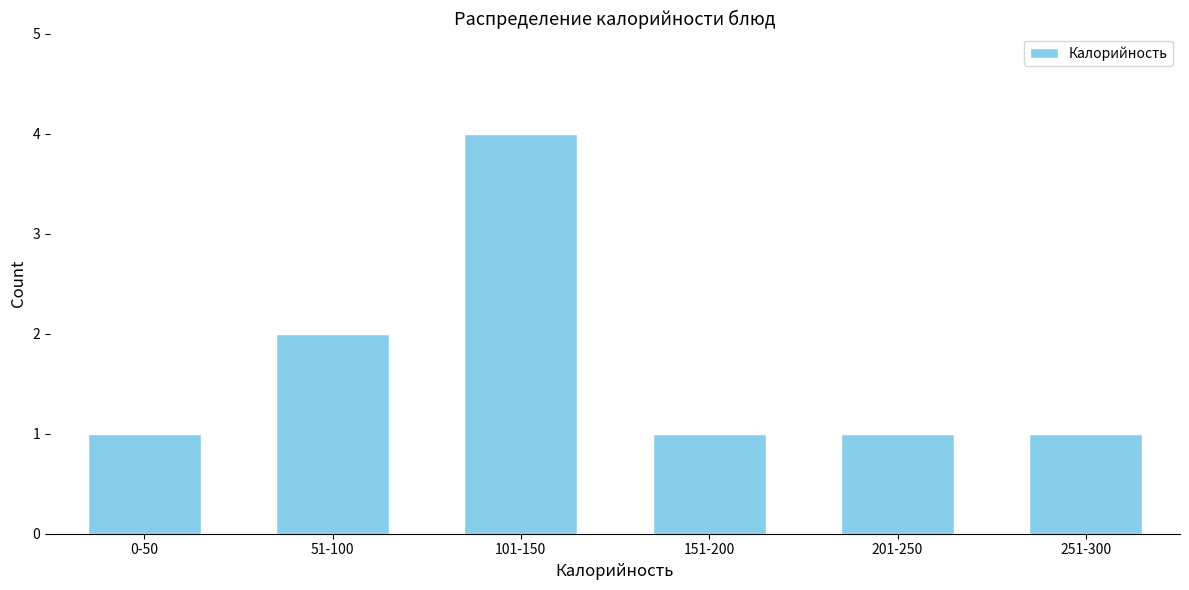

Reading left to right, extract all data points from this chart.

0-50=1	51-100=2	101-150=4	151-200=1	201-250=1	251-300=1